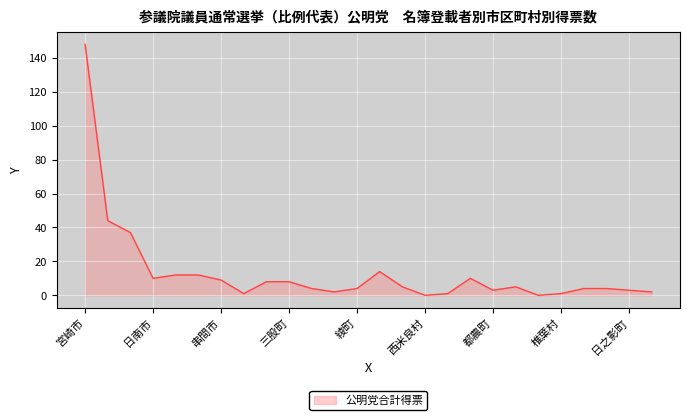

How many series are shown in this chart?

1